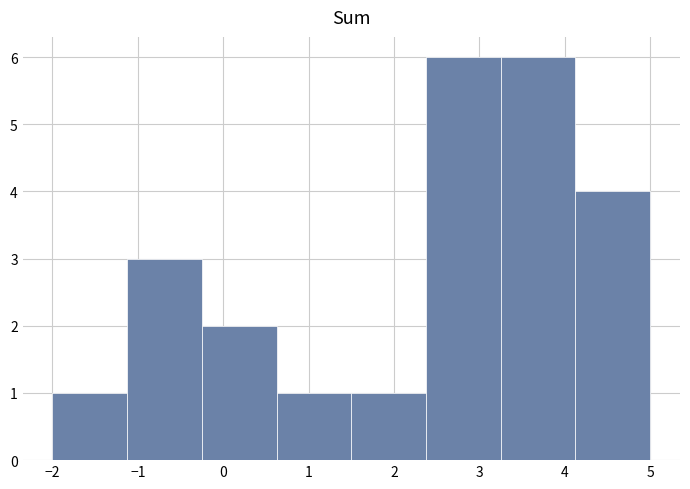

How tall is the bar that spans 3.3 to 4.1 on the x-axis? Neither the bar edges nor the heights are printed on the chart, so give them approximately, as read against the axes.

6